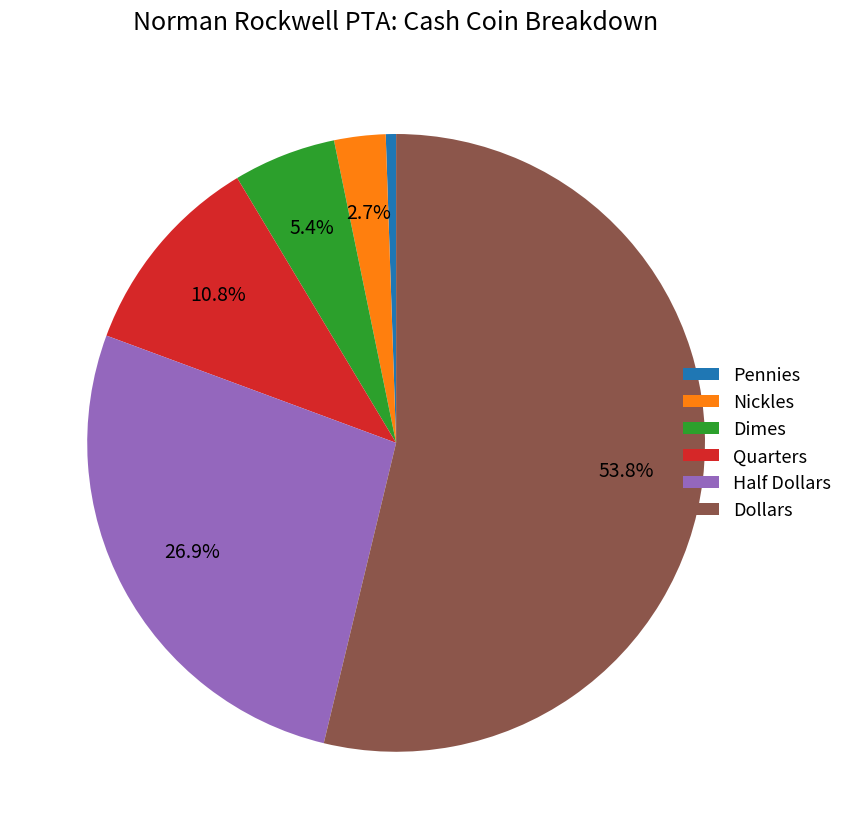

To the nearest percent, what portion does Dimes represent?

5%